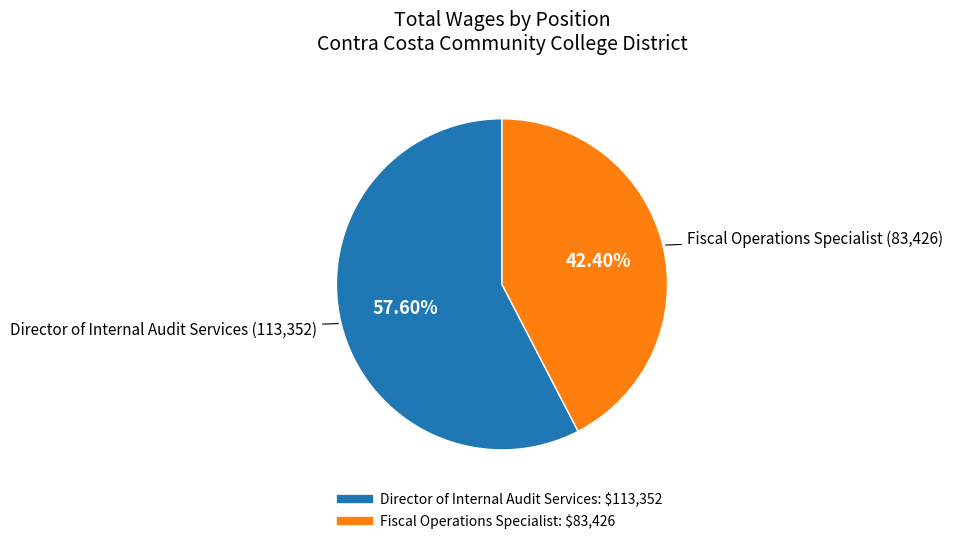

What is the ratio of the value at Director of Internal Audit Services to the value at Fiscal Operations Specialist?

1.4